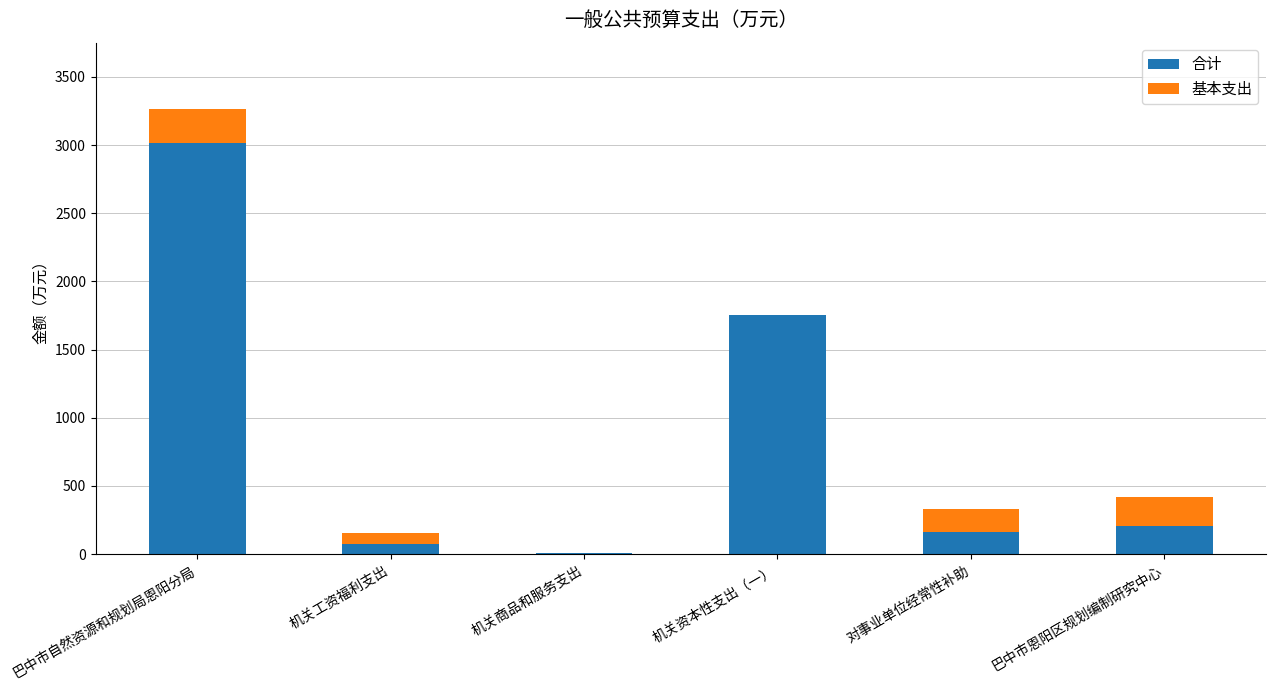

Does the chart contain stacked bars?

Yes